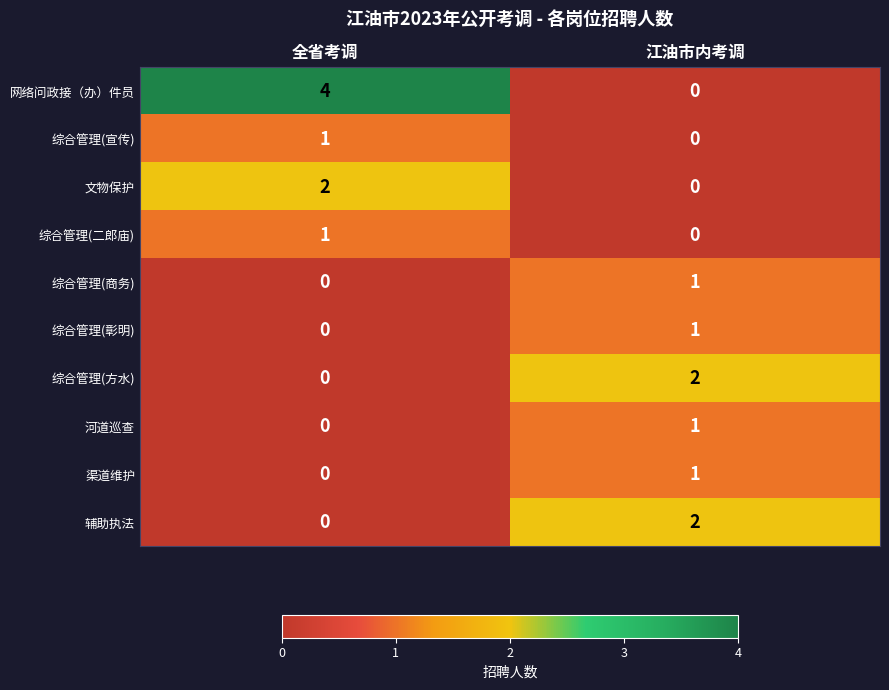

Which series has the largest total across all categories?

网络问政接（办）件员